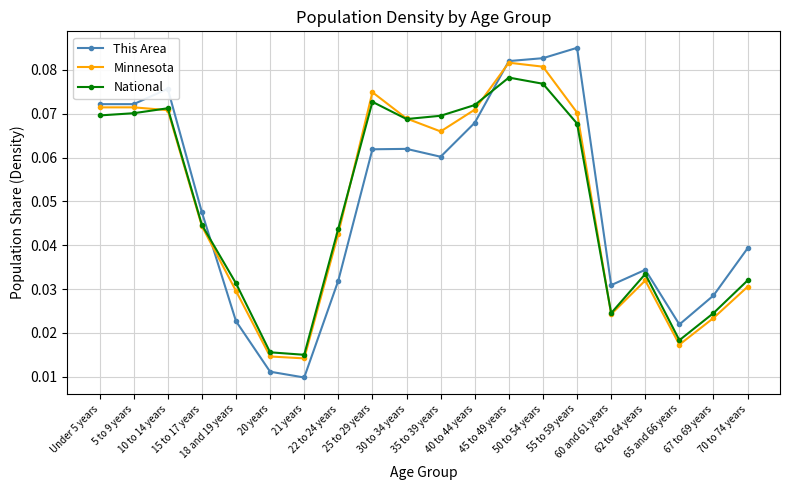

What are all the series names shown in the legend?

This Area, Minnesota, National